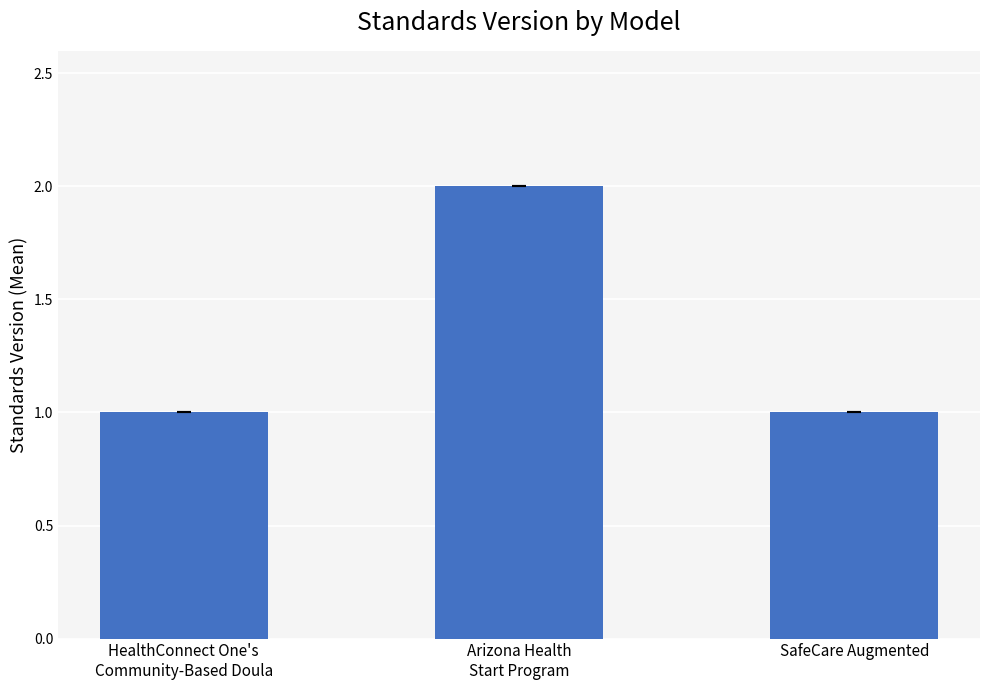

Count the values in the range 1 to 2.

3